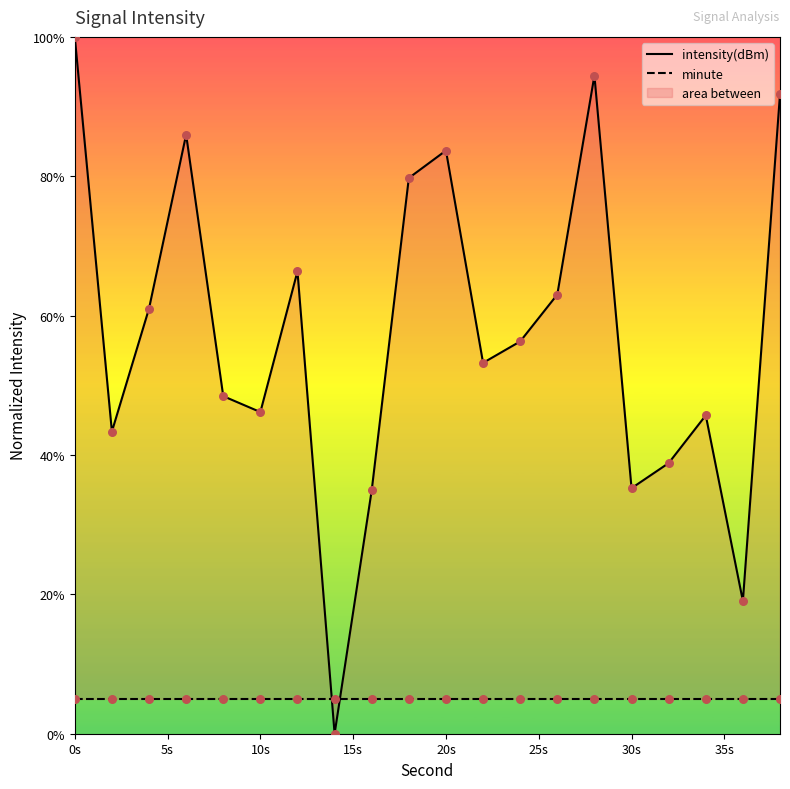

Which series has the largest total across all categories?

intensity(dBm)